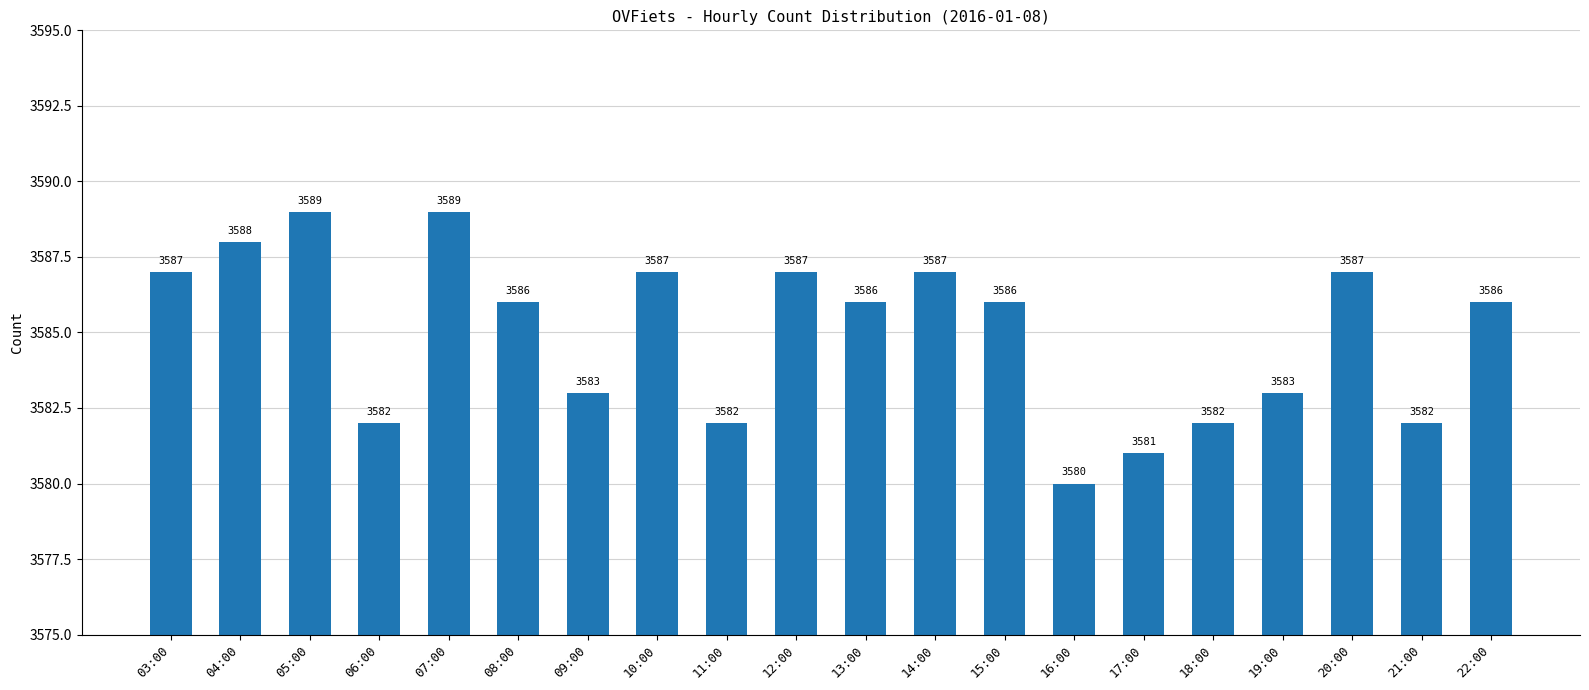

How many series are shown in this chart?

1